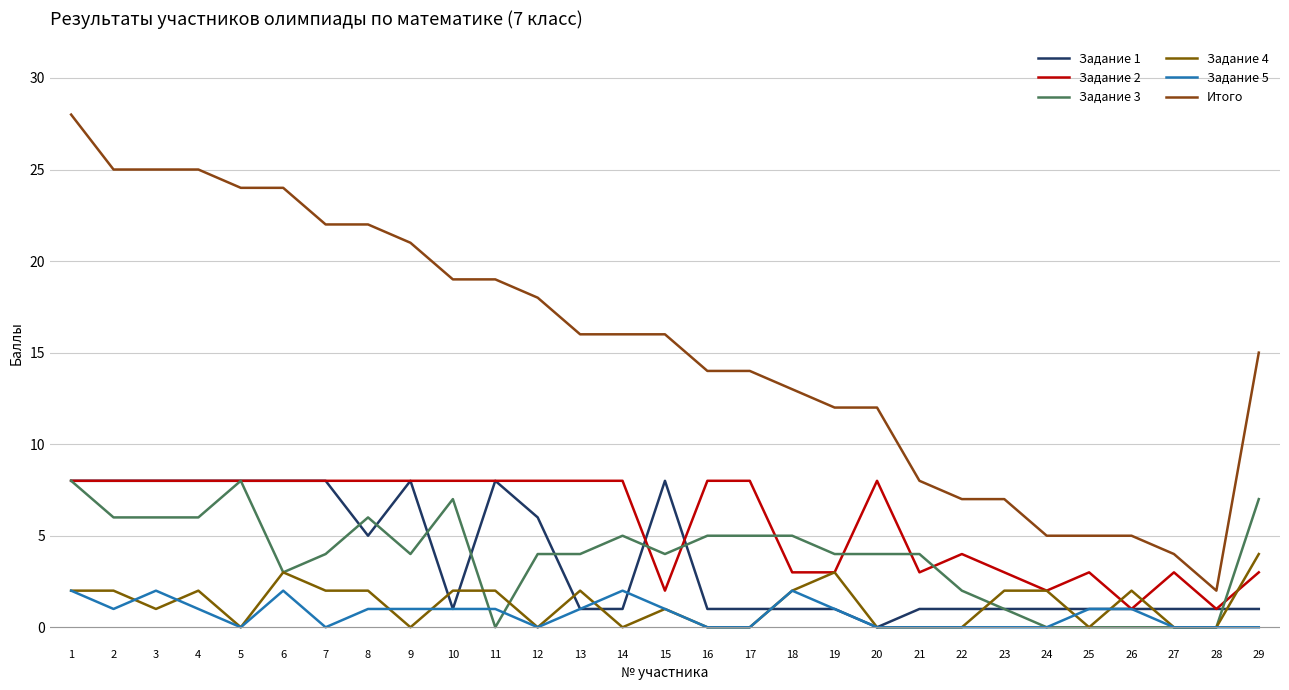

True or false: Задание 4 and Задание 3 intersect in this chart.

True